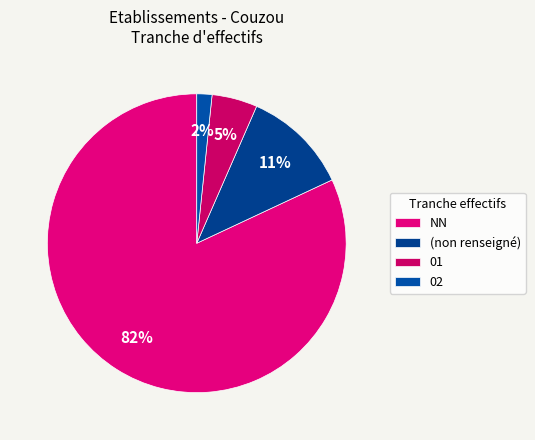

How many segments does this pie chart have?

4